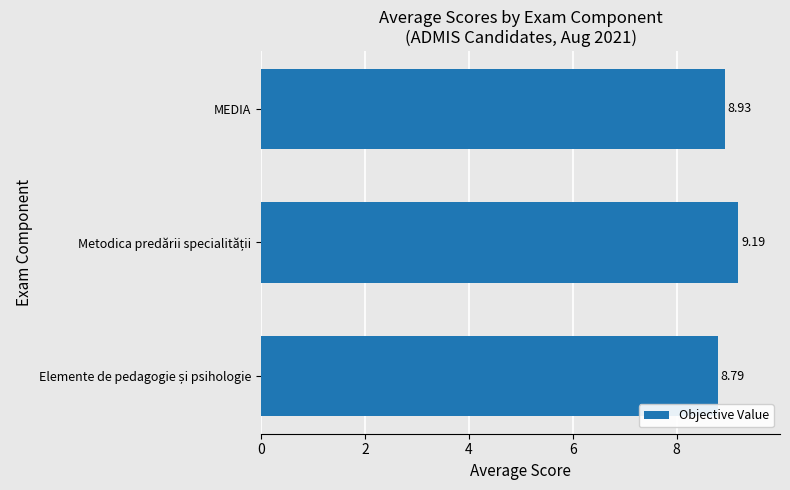

Does the chart contain stacked bars?

No